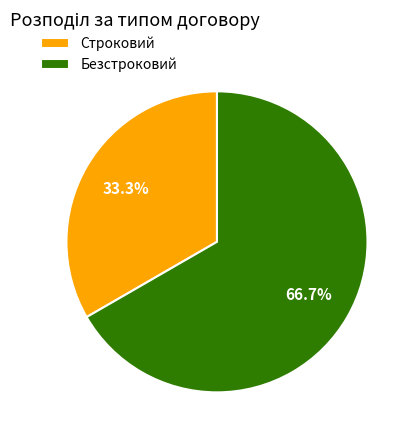

Which slice is the smallest?

Строковий